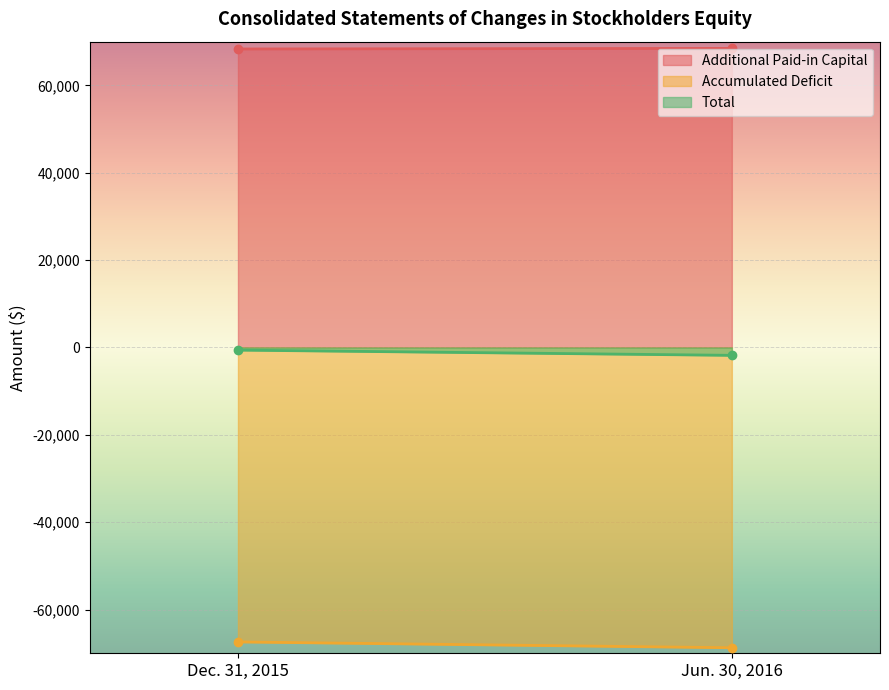

What is the sum of the Total values at Jun. 30, 2016 and Dec. 31, 2015?

-2402